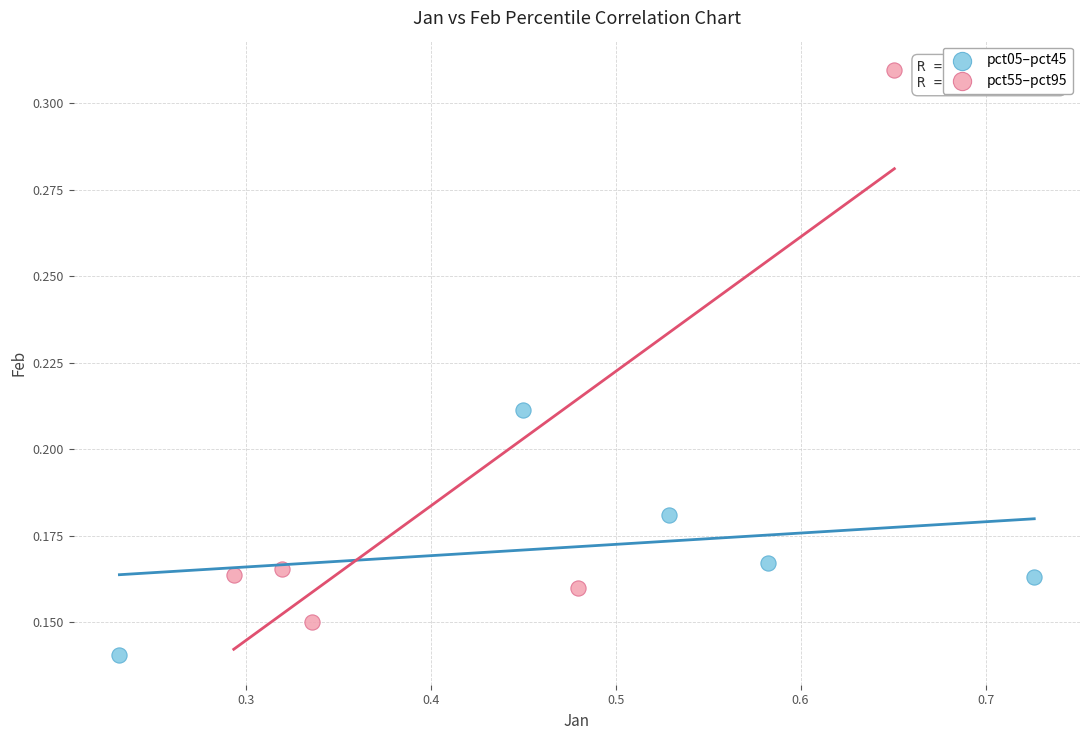

Which series reaches the minimum Y coordinate?

pct05–pct45